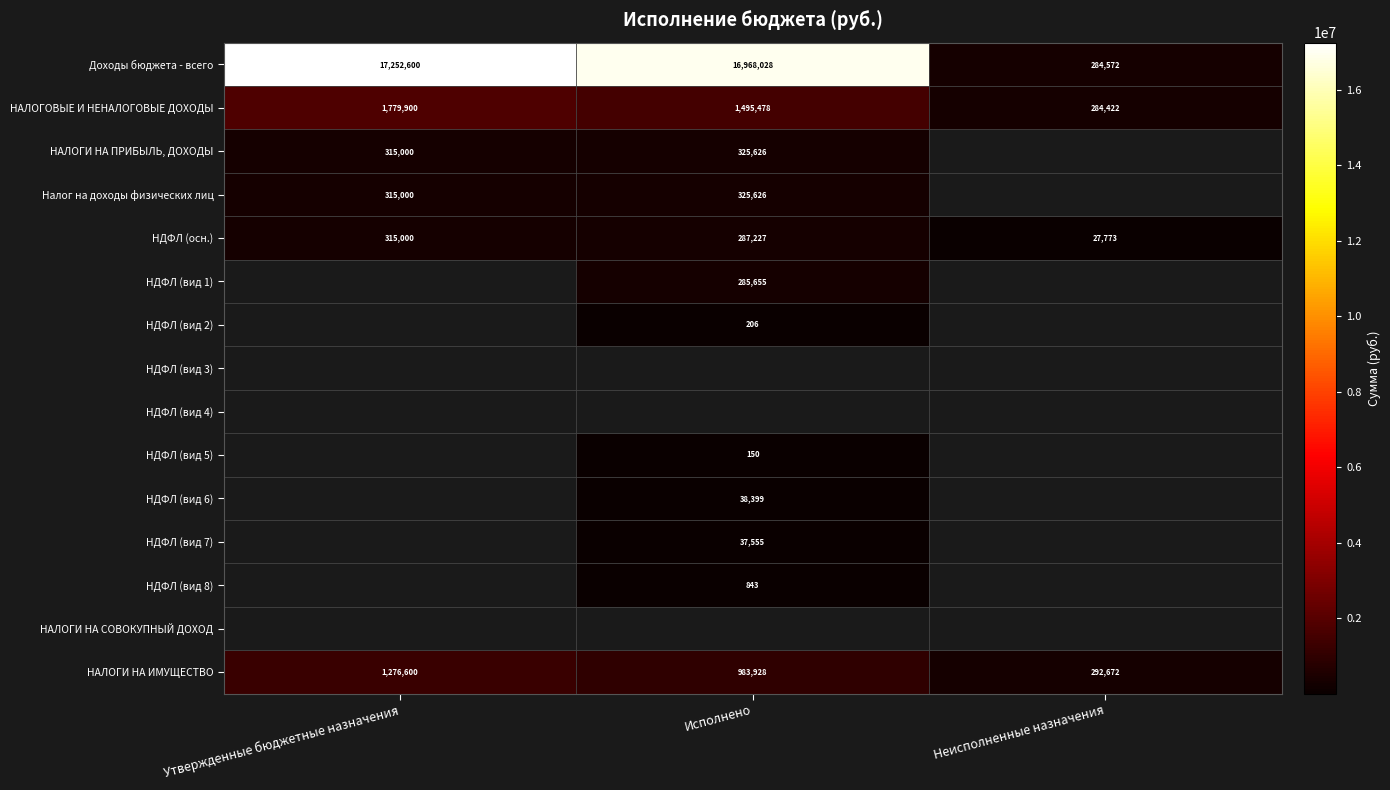

How many data points does each series have?

3